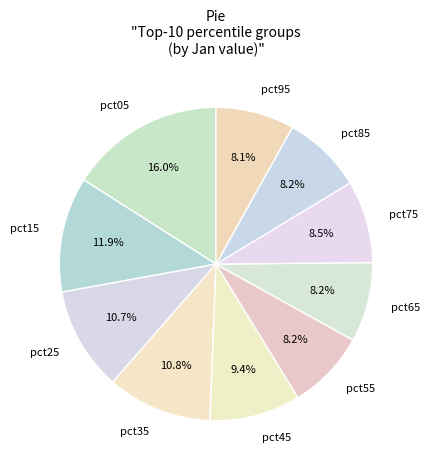

To the nearest percent, what is the difference between the largest and smallest slice percentages?

8%